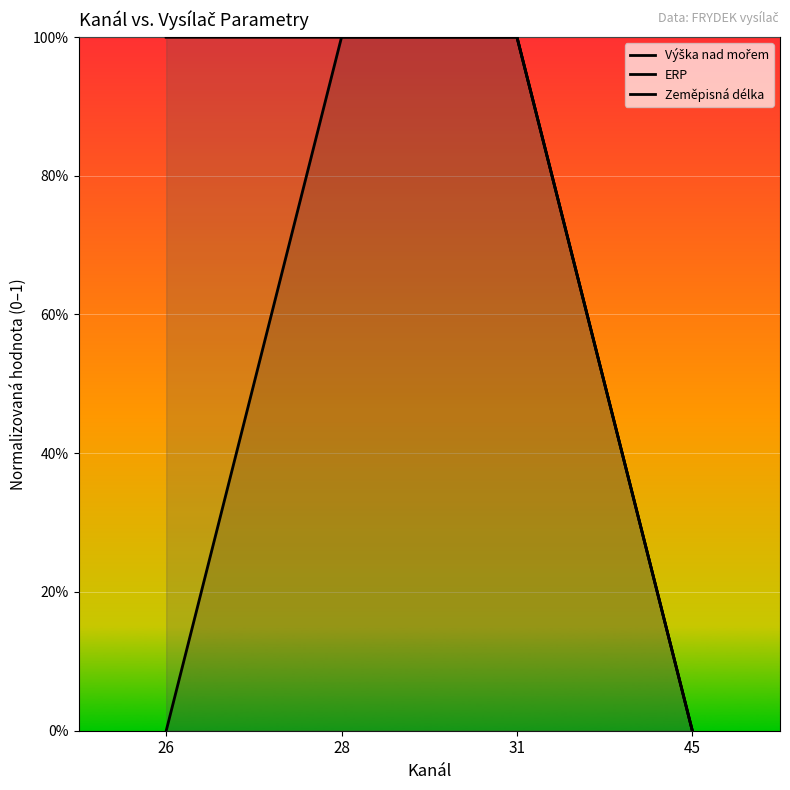

At which category does the chart reach its peak across all series?

28